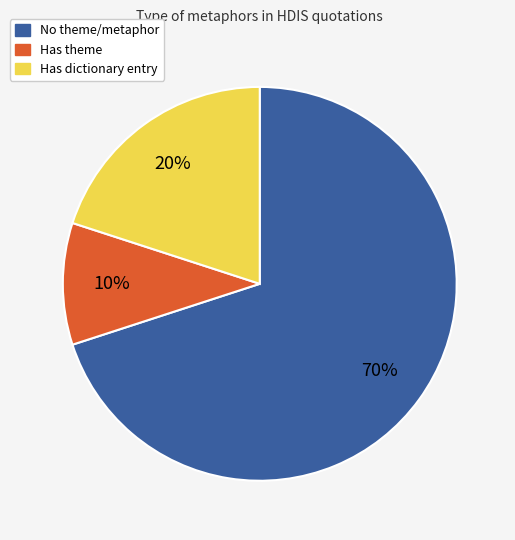

To the nearest percent, what is the average slice percentage?

33%